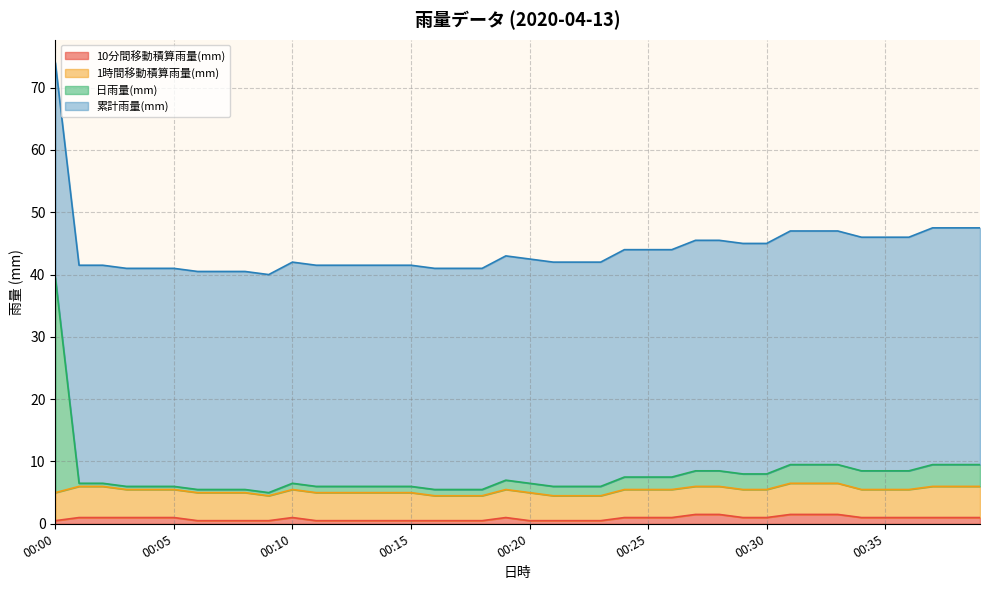

What is the sum of the 日雨量(mm) values at 00:24 and 00:36?

16.0